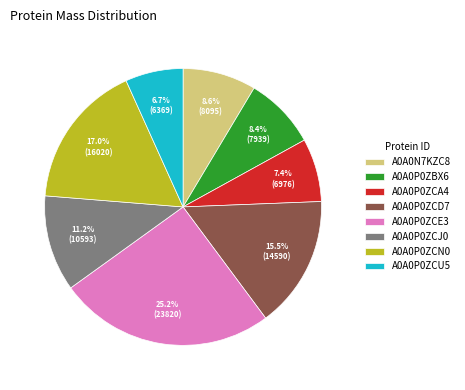

What percentage is the A0A0P0ZCU5 slice, to the nearest percent?

7%